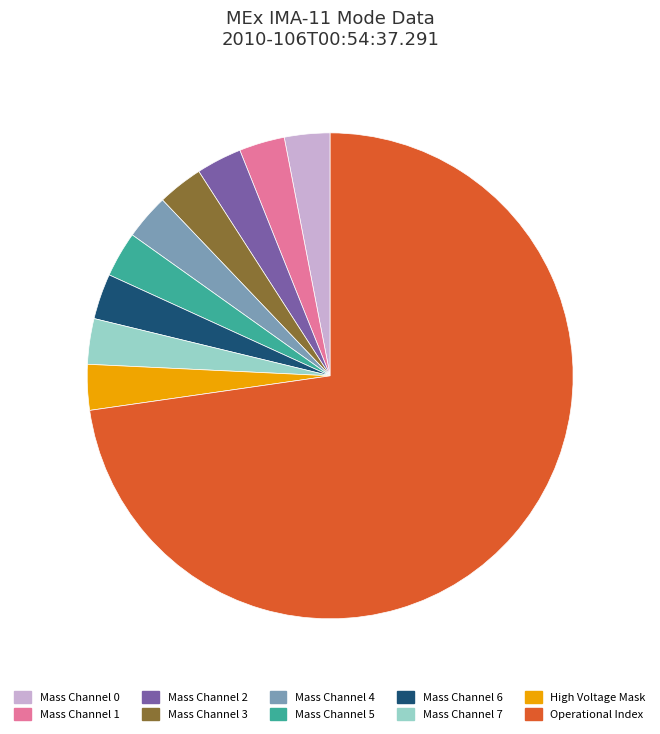

Which slice is the largest?

Operational Index